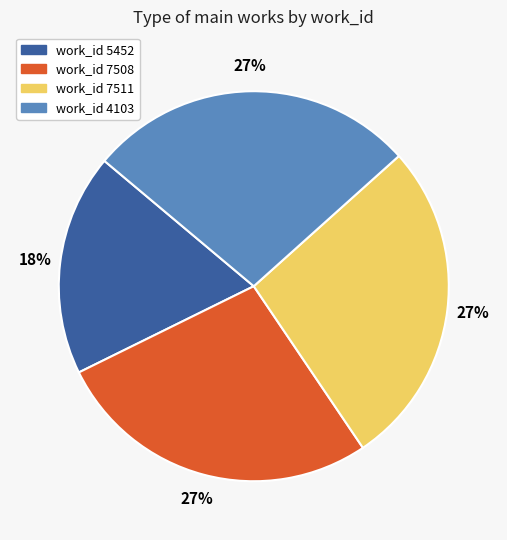

Count the number of slices in the pie.

4